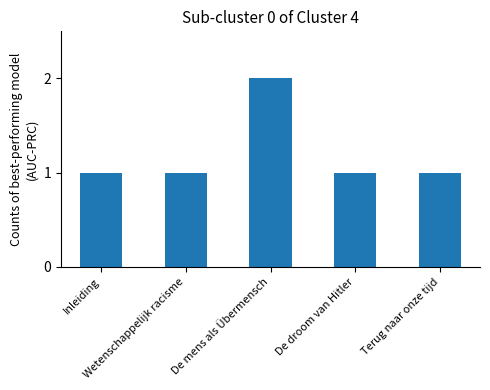

Count the number of data series in this chart.

1